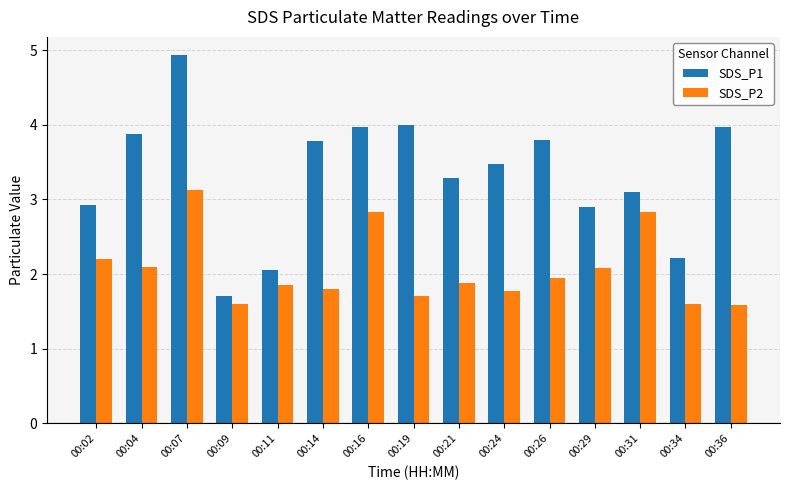

What is the spread (max minus min) of values at 00:34?

0.6